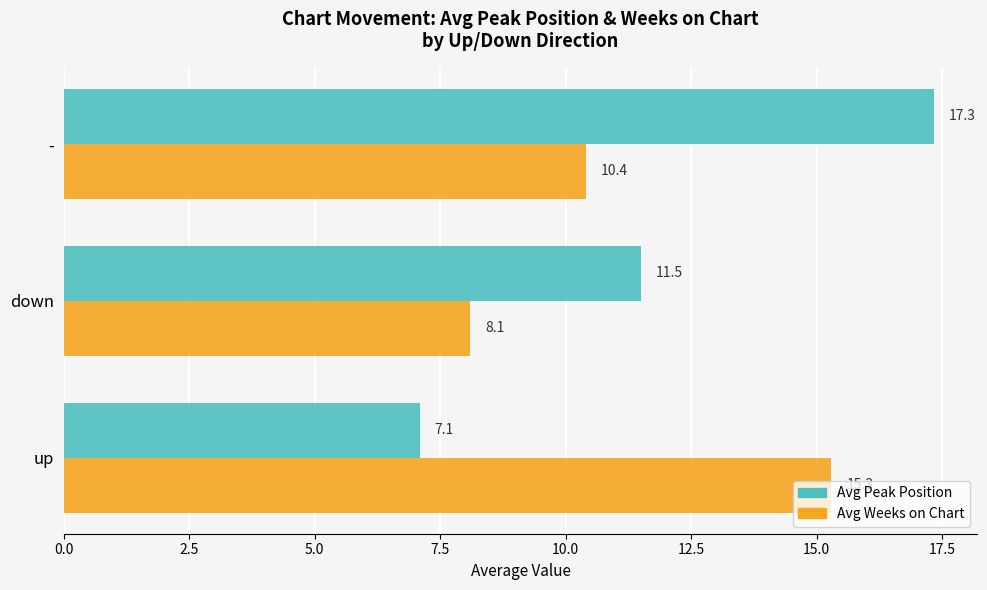

What is the difference between the second highest and minimum values in the Avg Weeks on Chart series?

2.3